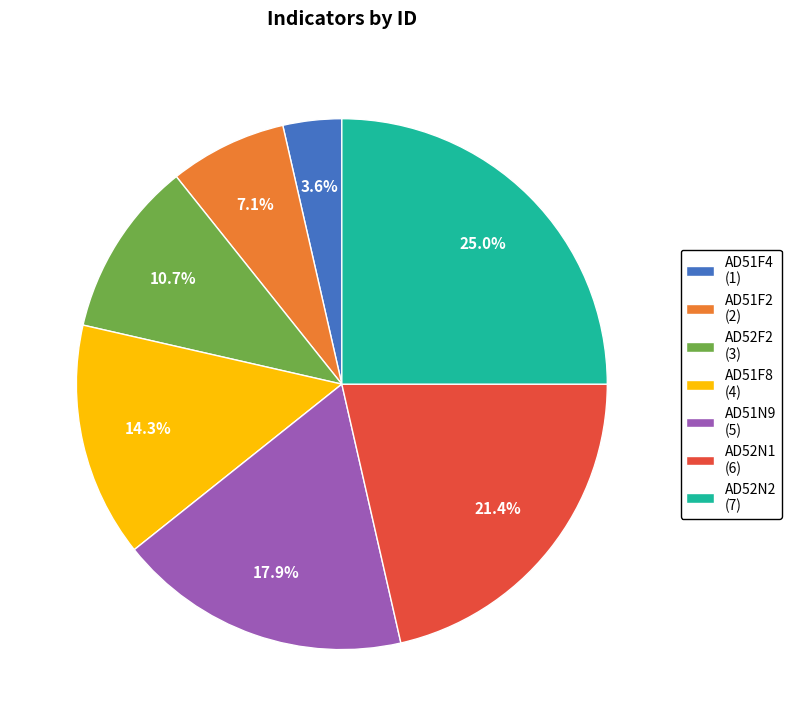

Is AD52F2 the majority of the pie?

No